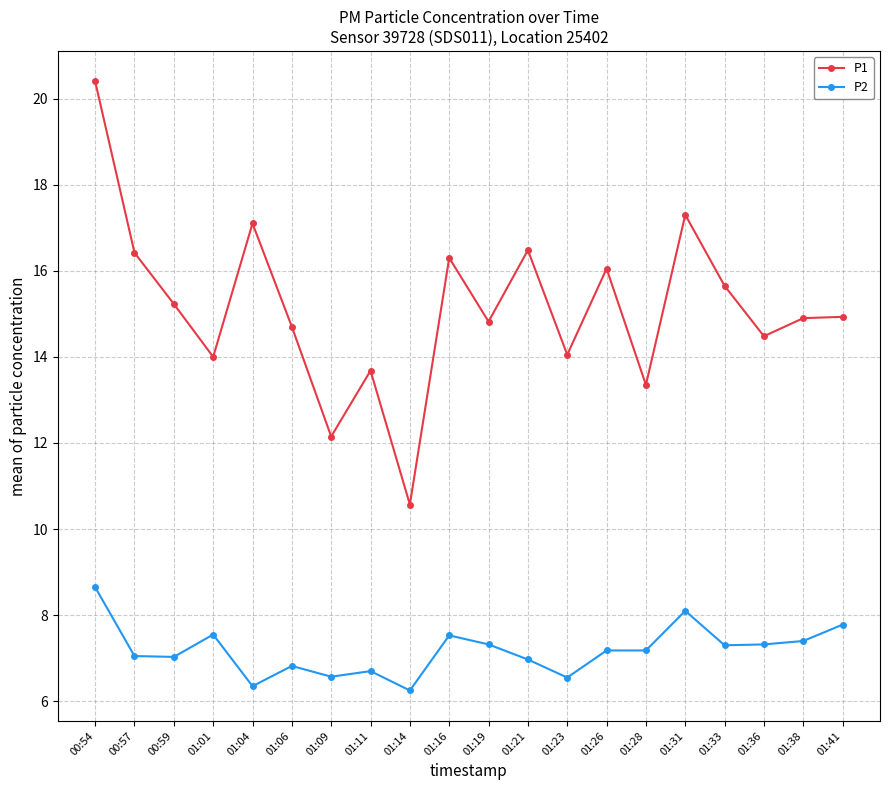

What is the difference between the P1 values at 01:14 and 01:33?

5.1